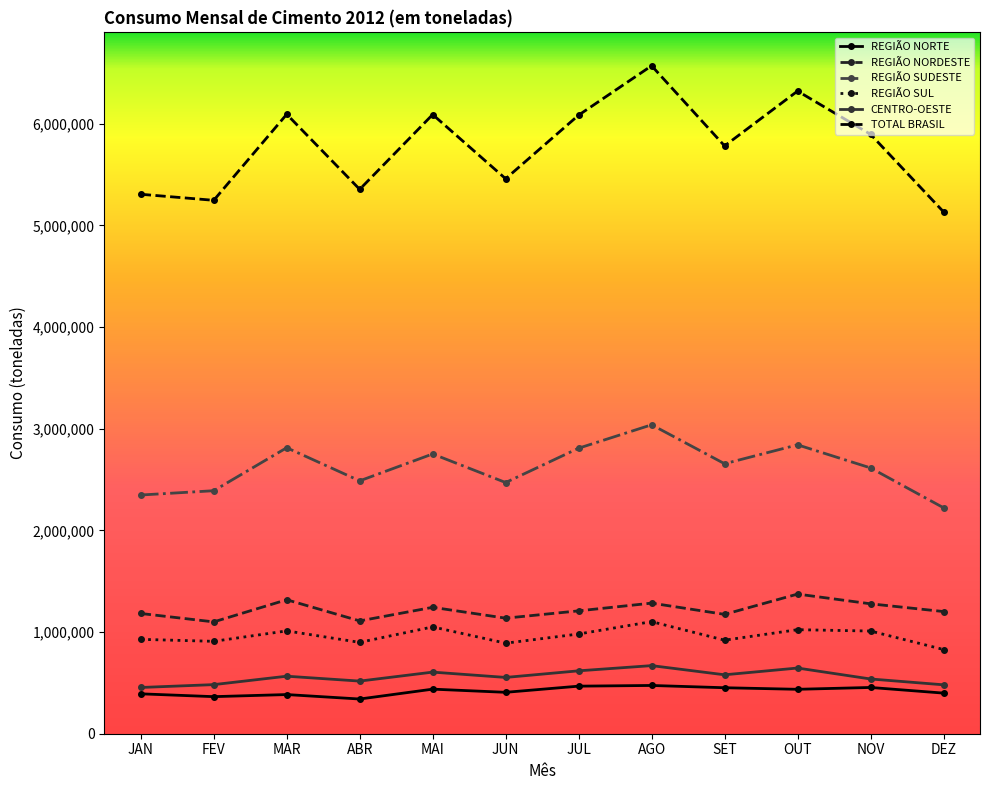

At which label does REGIÃO SUDESTE first exceed 2655221?

MAR